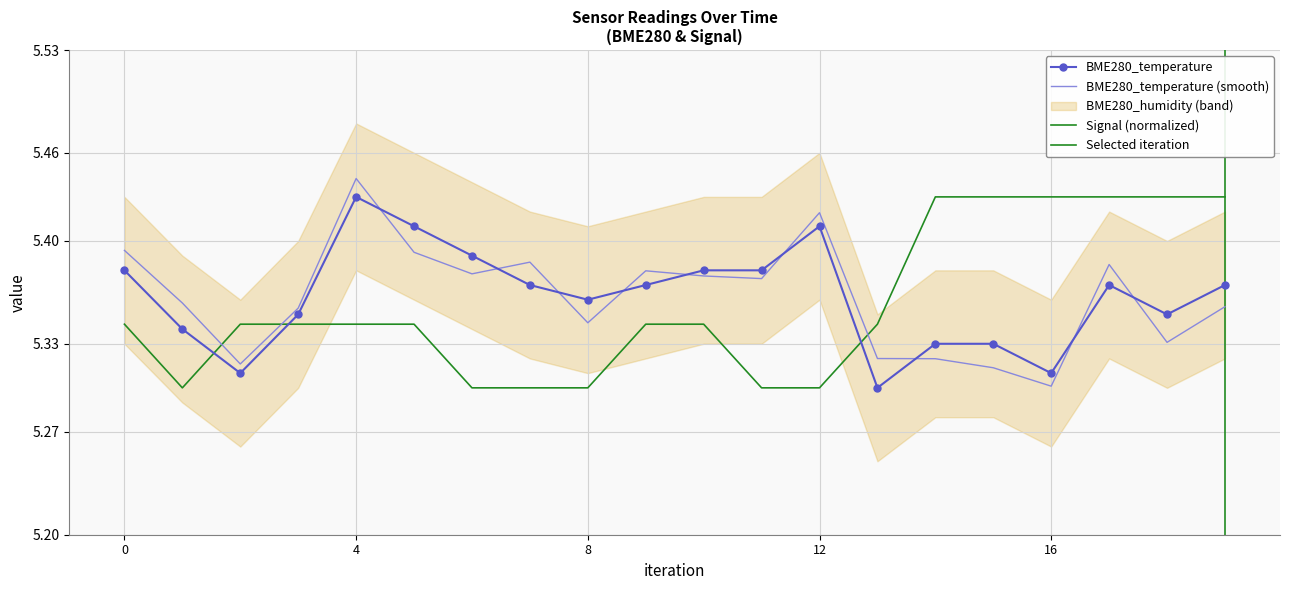

True or false: BME280_temperature has more than 0 points higher than both neighbors.

True